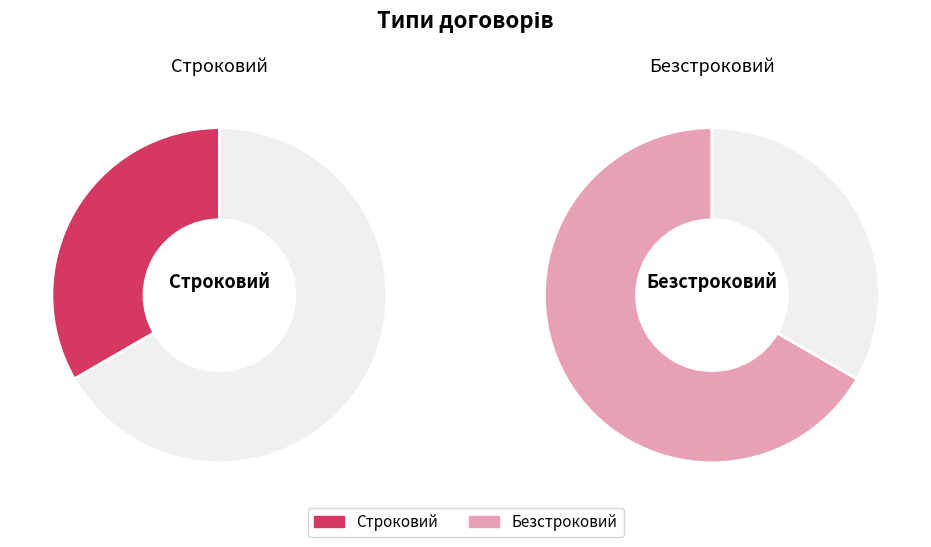

Combined, do Безстроковий and Строковий account for over 50%?

Yes